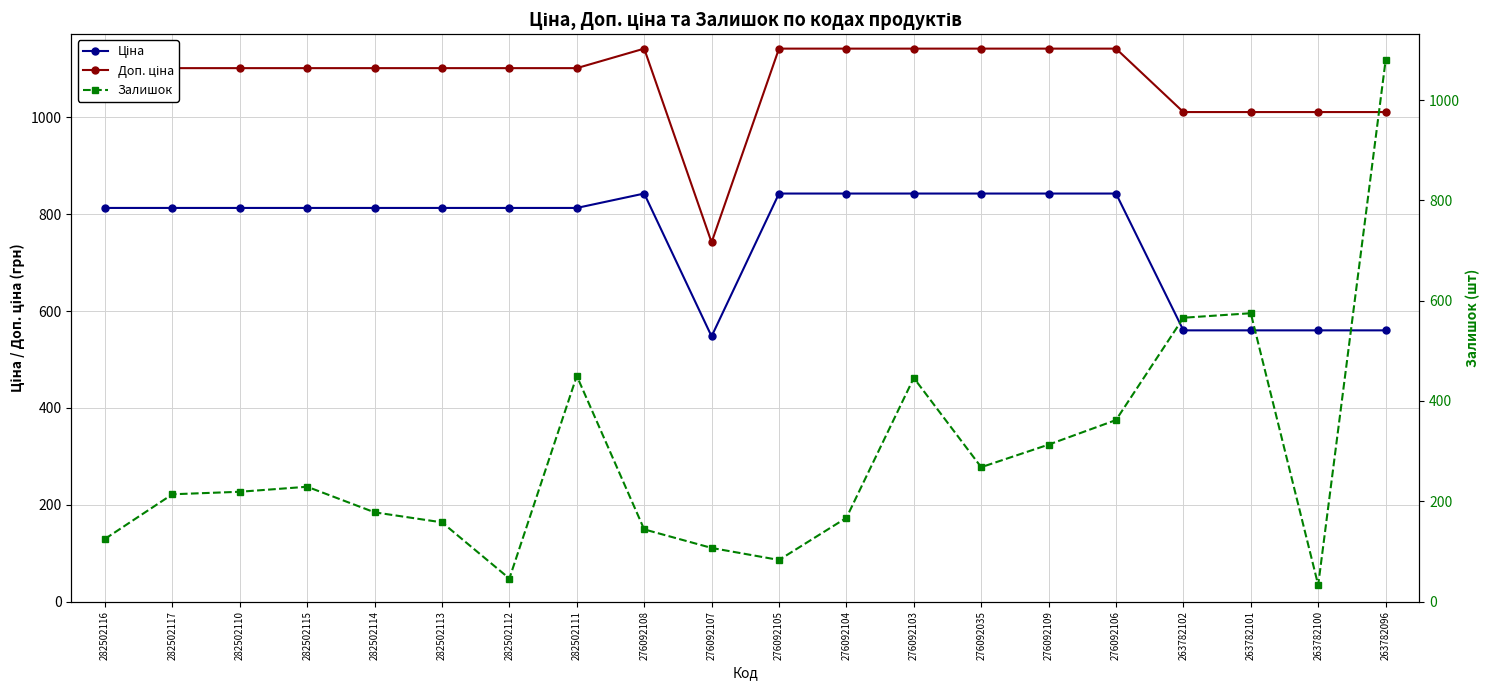

Where is the first local minimum for Доп. ціна?

276092107